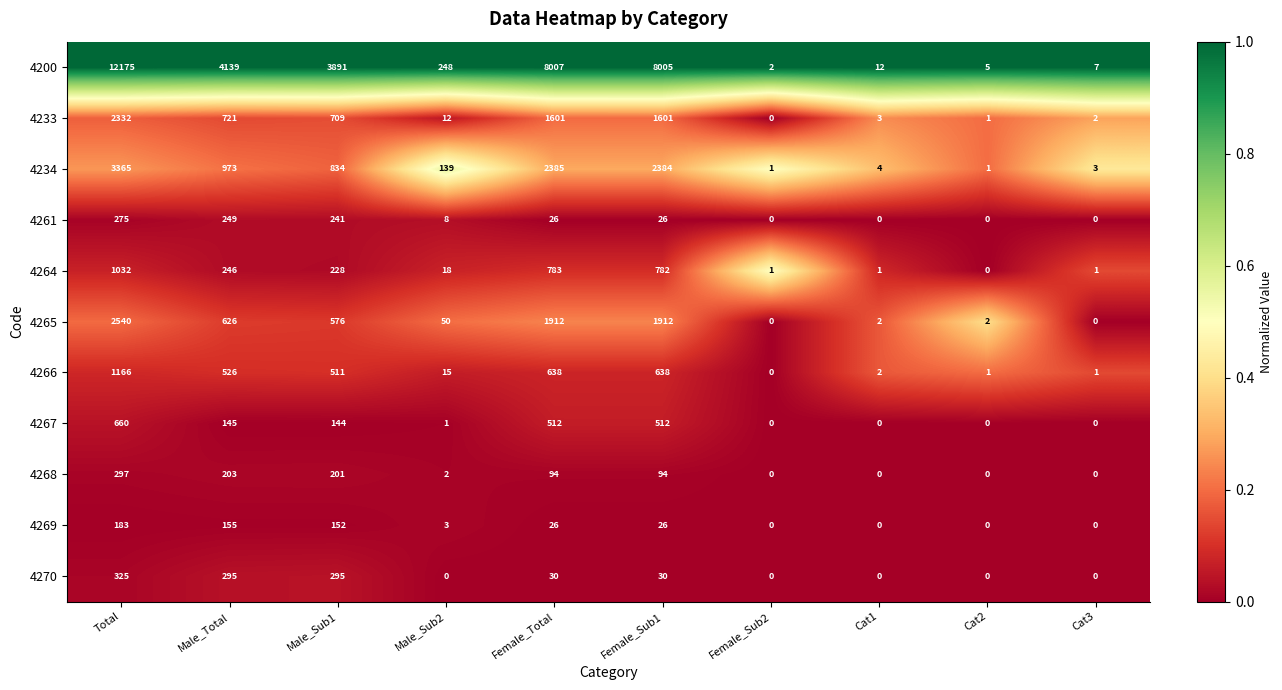

List the series in order of their peak value, highest first.

4200, 4234, 4265, 4233, 4266, 4264, 4267, 4270, 4268, 4261, 4269